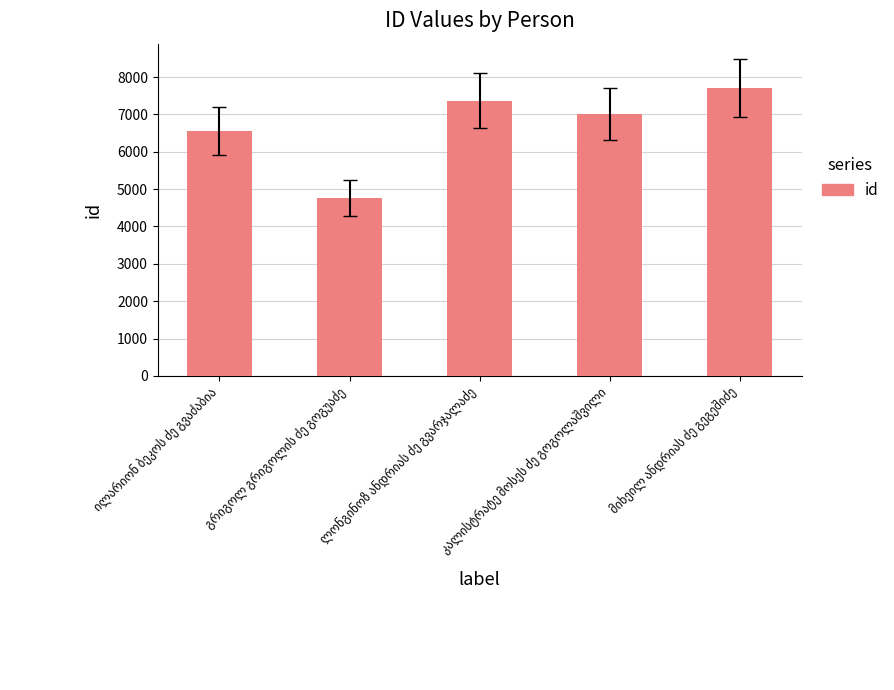

What is the value of the 2nd bar from the left?

4768